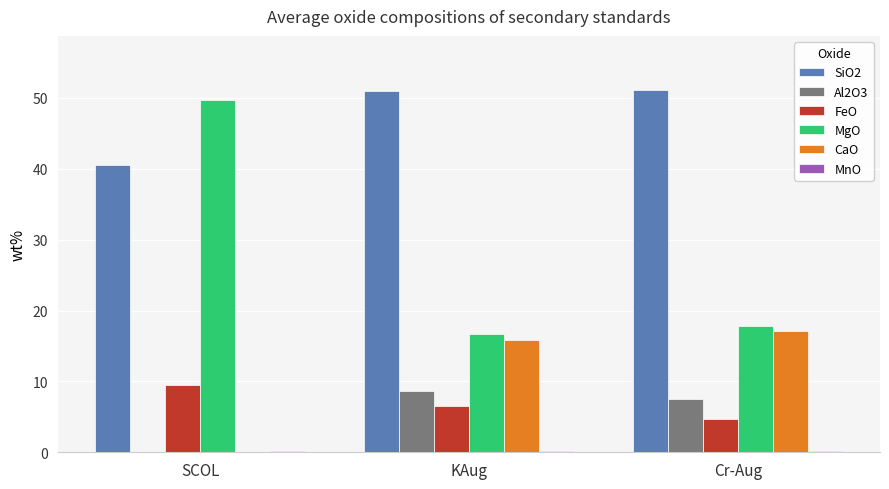

What is the sum of all SiO2 values?

142.6